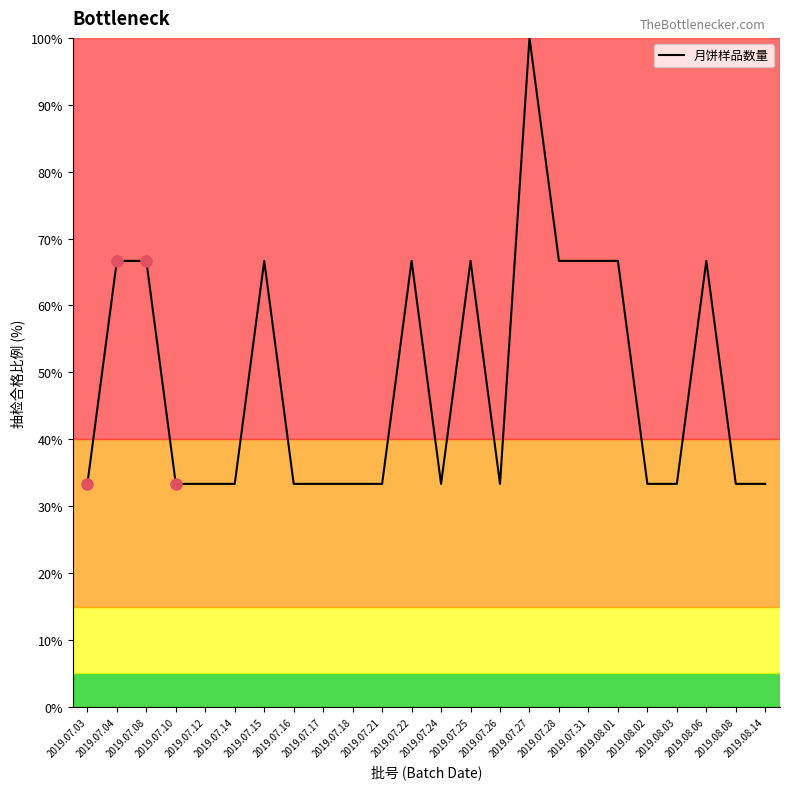

What is the minimum value shown in the chart?

33.3